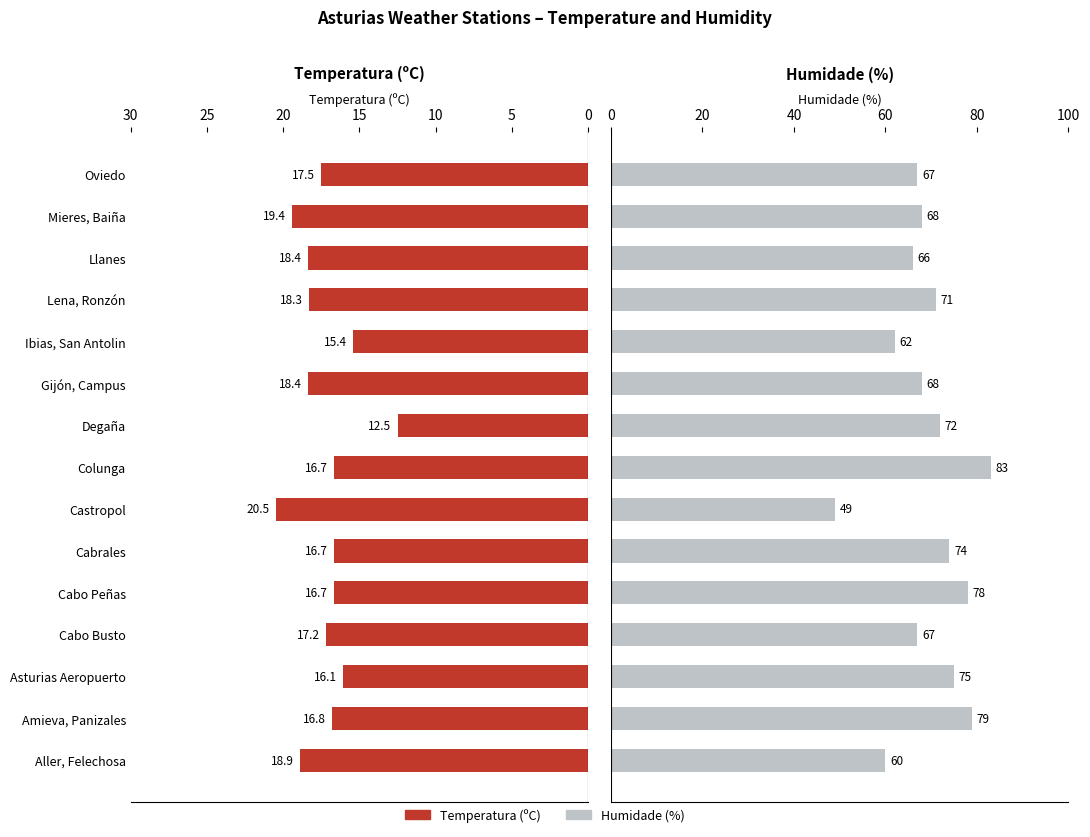

What is the greatest value displayed?

83.0